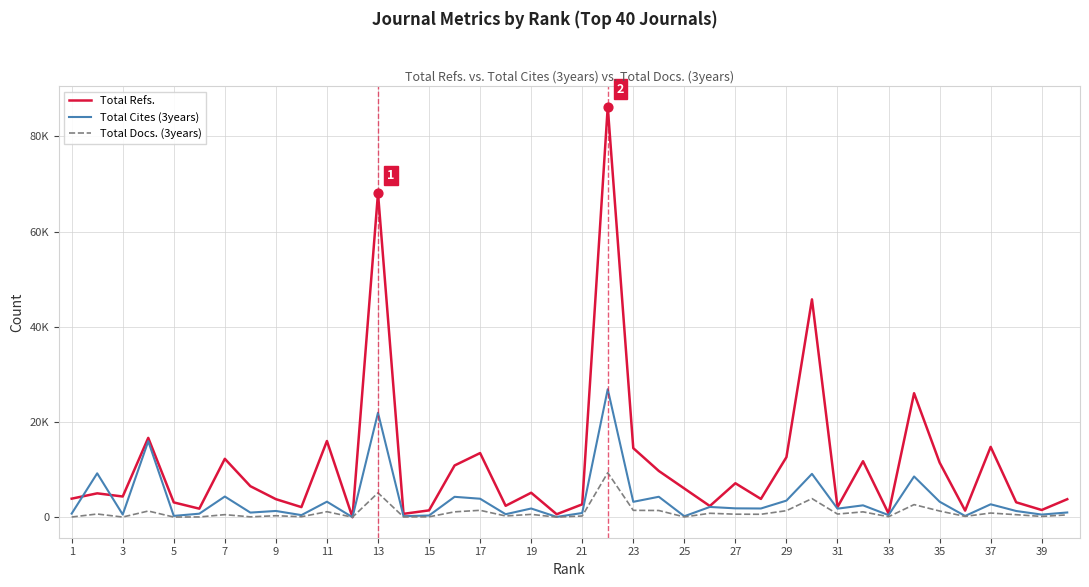

At how many categories does at least one series exceed 75252?

1